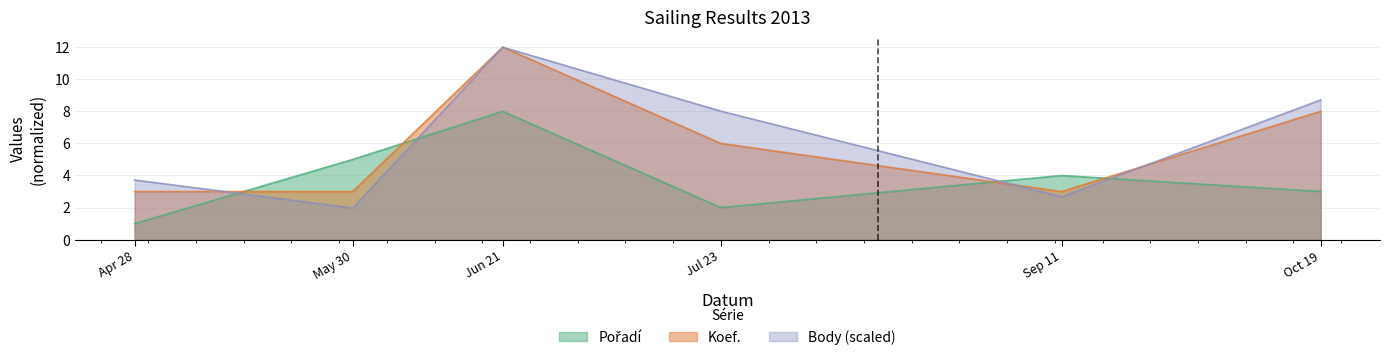

What is the maximum value shown in the chart?

12.0